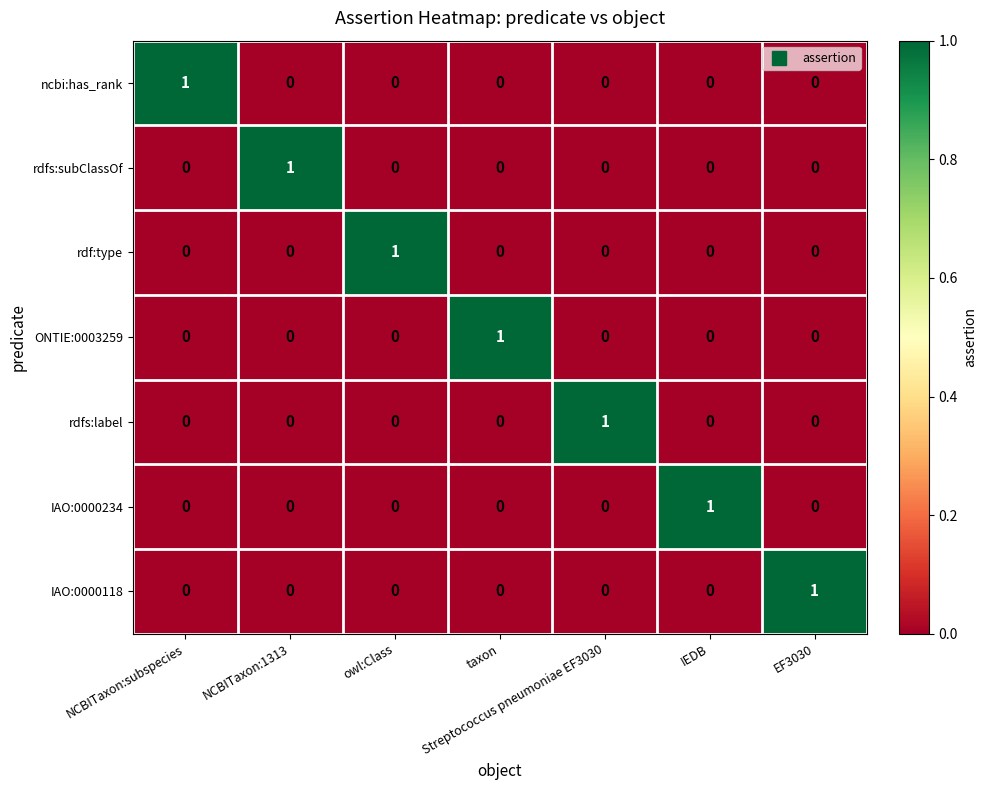

What is the total value across all series at NCBITaxon:subspecies?

1